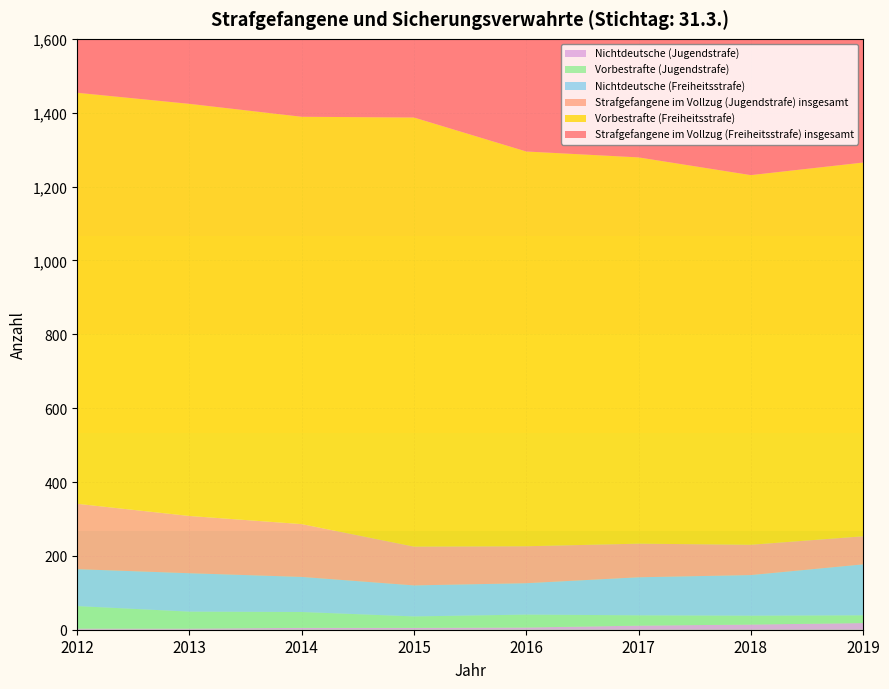

Reading right to left, extract all data points from this chart.

Strafgefangene im Vollzug (Freiheitsstrafe) insgesamt: 2019=1207	2018=1195	2017=1254	2016=1287	2015=1398	2014=1382	2013=1422	2012=1411
Strafgefangene im Vollzug (Jugendstrafe) insgesamt: 2019=76	2018=82	2017=91	2016=100	2015=105	2014=143	2013=155	2012=177
Vorbestrafte (Freiheitsstrafe): 2019=1012	2018=1001	2017=1046	2016=1069	2015=1162	2014=1103	2013=1116	2012=1113
Nichtdeutsche (Freiheitsstrafe): 2019=138	2018=110	2017=103	2016=85	2015=84	2014=95	2013=104	2012=100
Vorbestrafte (Jugendstrafe): 2019=21	2018=24	2017=28	2016=35	2015=31	2014=43	2013=46	2012=61
Nichtdeutsche (Jugendstrafe): 2019=18	2018=14	2017=11	2016=6	2015=5	2014=5	2013=3	2012=3